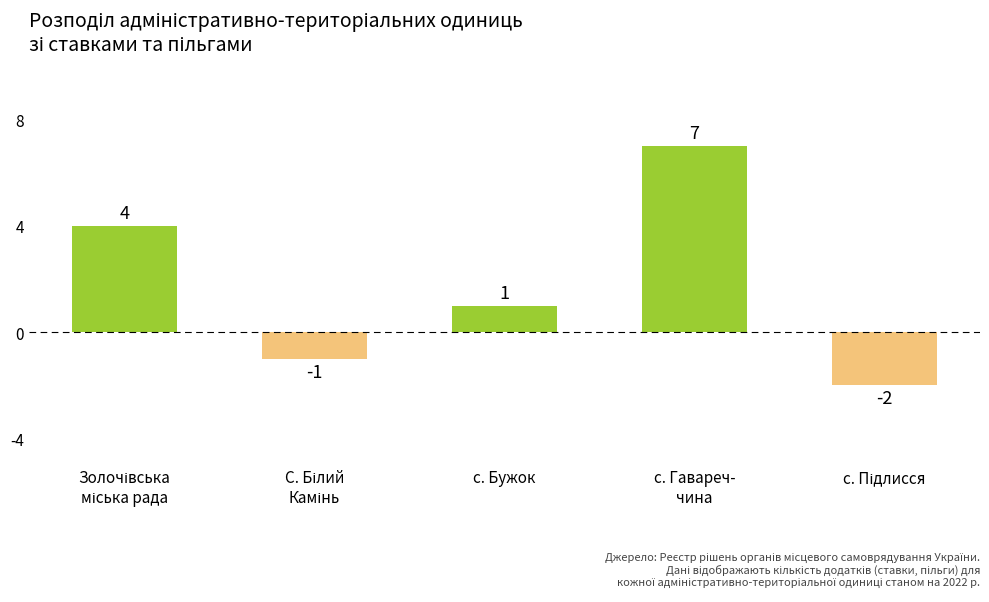

Reading right to left, transcribe all the data shown in this chart.

-2	7	1	-1	4